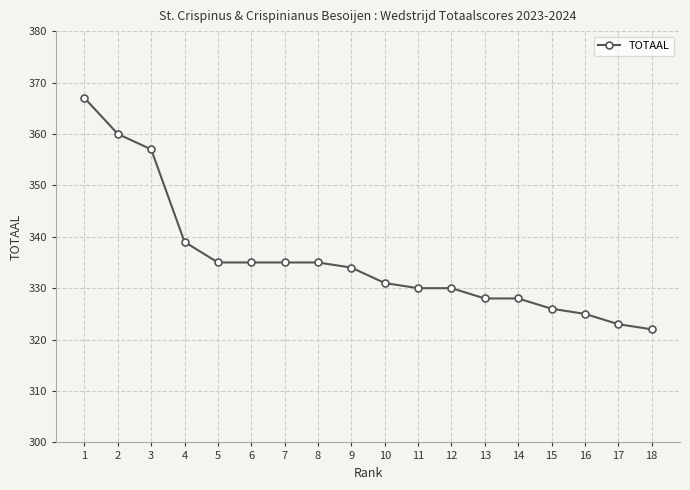

Reading left to right, what are all the values shown in this chart?

367	360	357	339	335	335	335	335	334	331	330	330	328	328	326	325	323	322